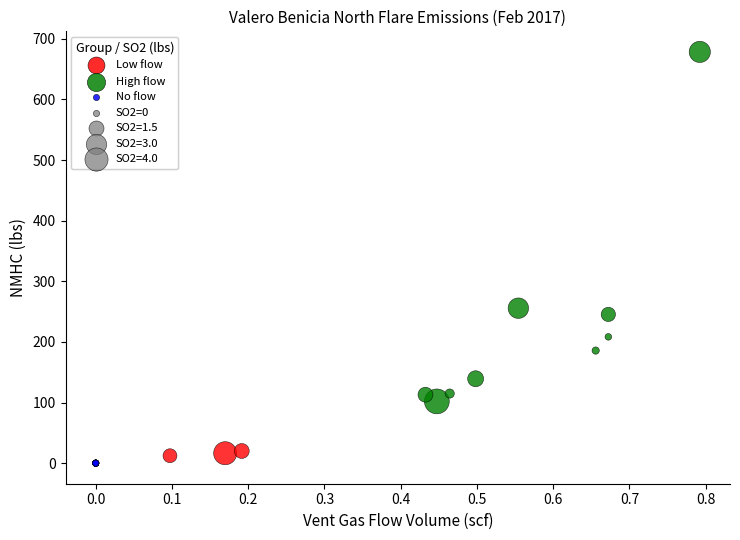

Which series reaches the maximum Y coordinate?

High flow